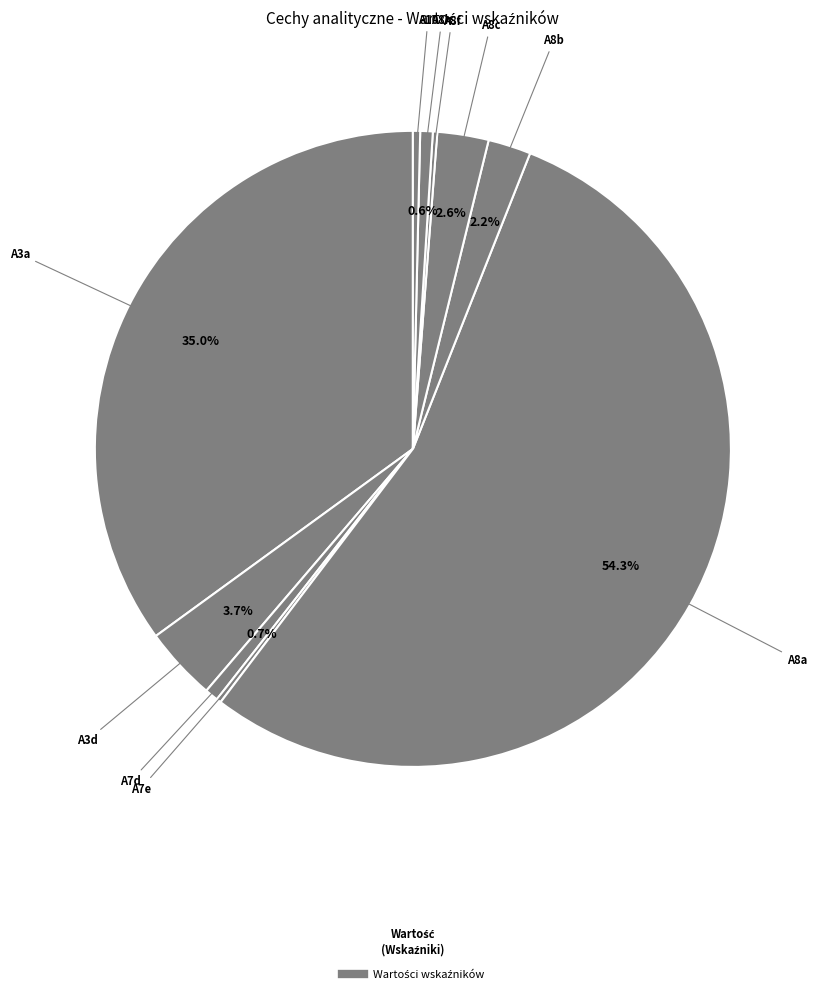

How many segments does this pie chart have?

10